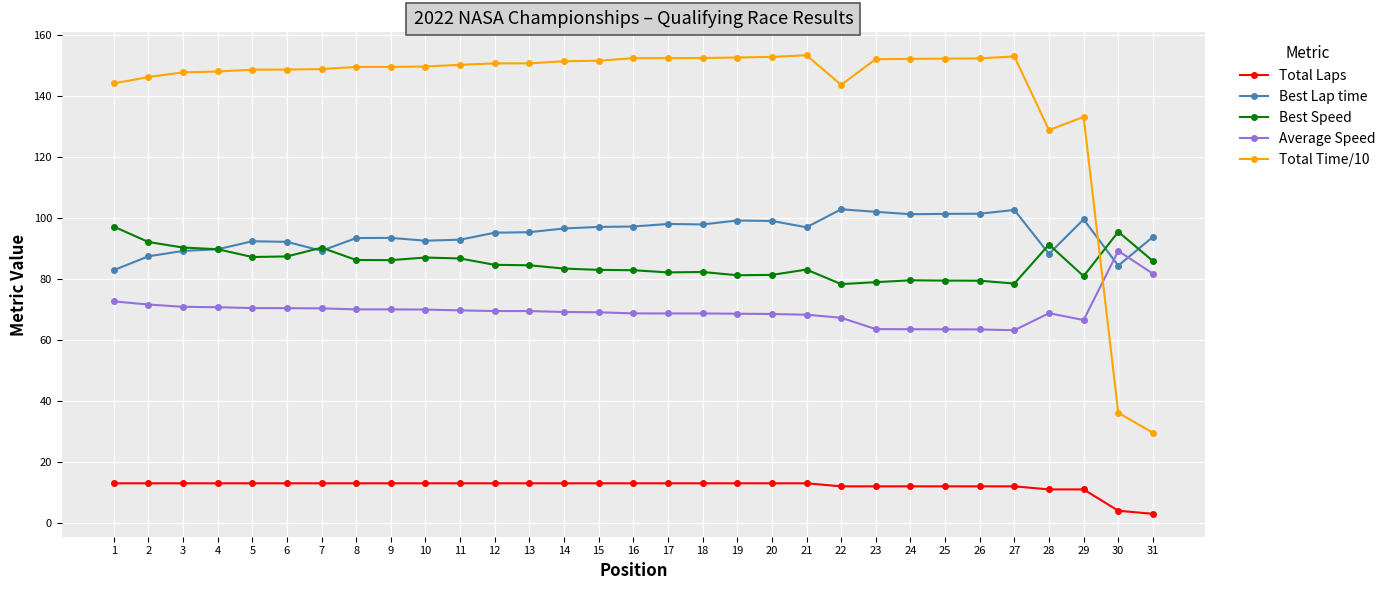

True or false: Total Time/10 has more than 1 points higher than both neighbors.

True